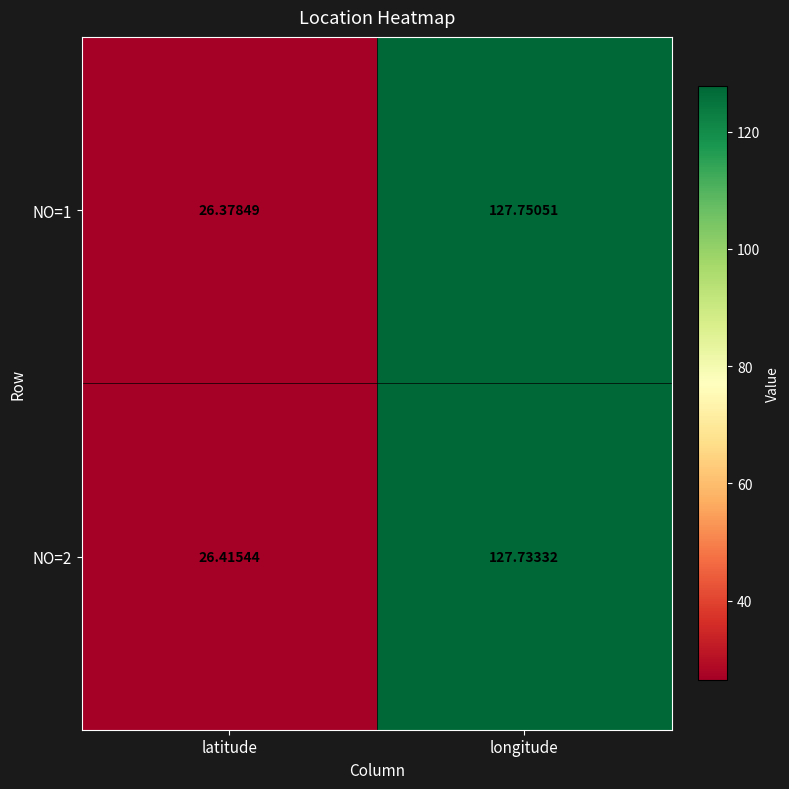

How many series are shown in this chart?

2